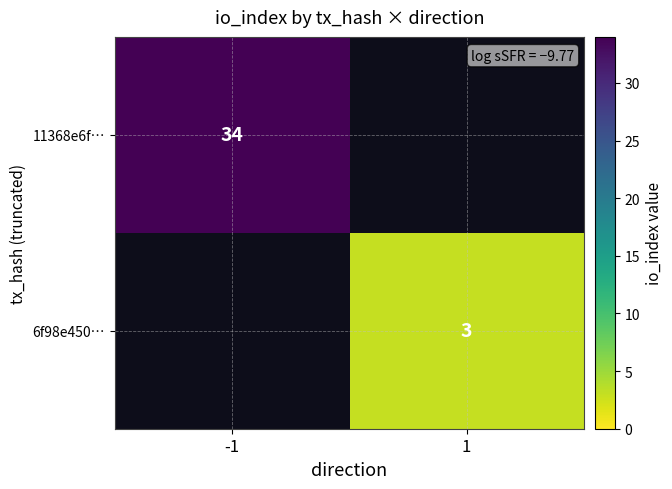

Is it true that 11368e6f… equals 45 at -1?

False